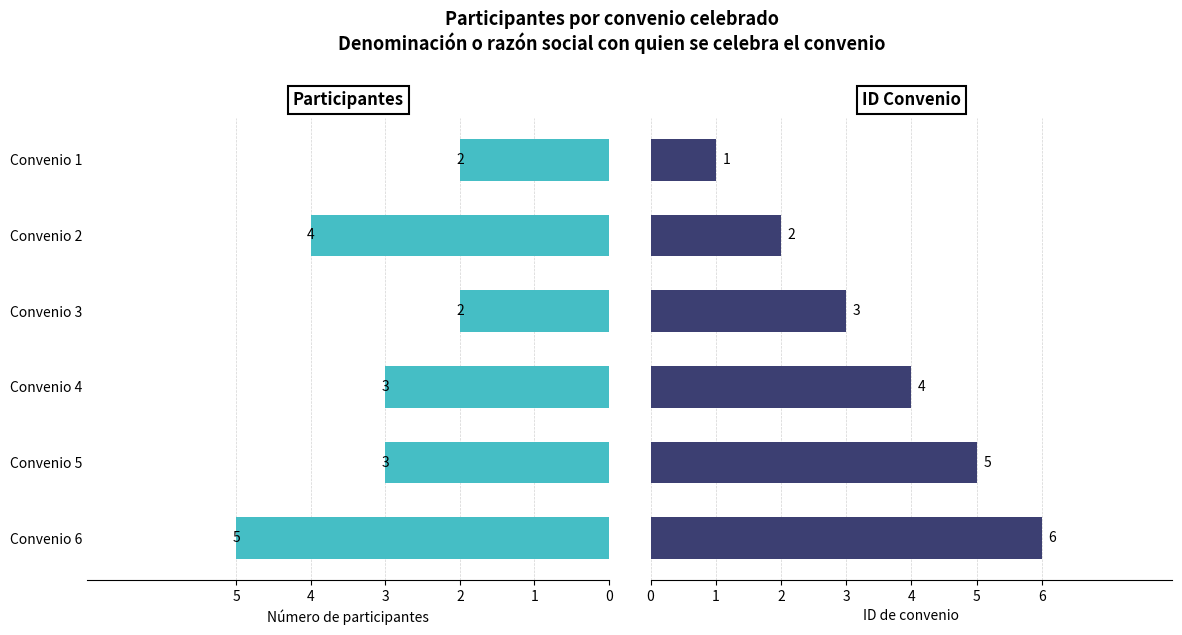

Which series has the largest total across all categories?

ID de convenio